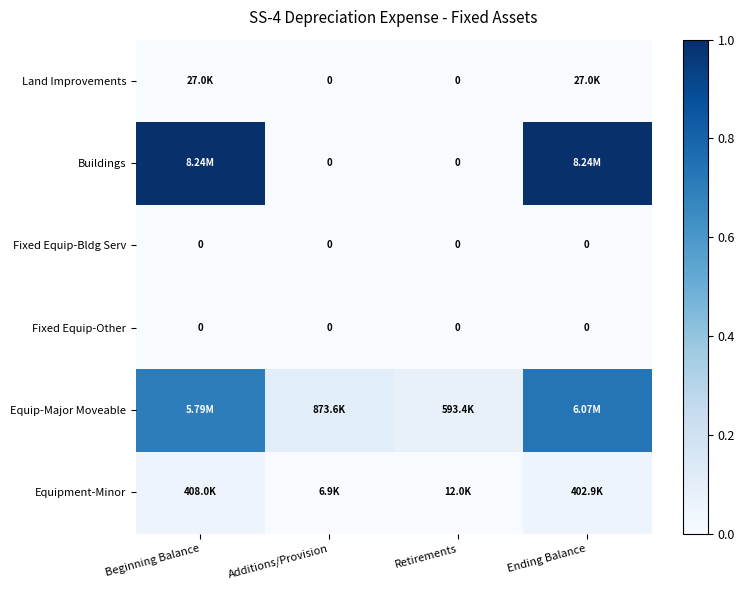

The value of Land Improvements at Beginning Balance is 0.0. True or false?

True